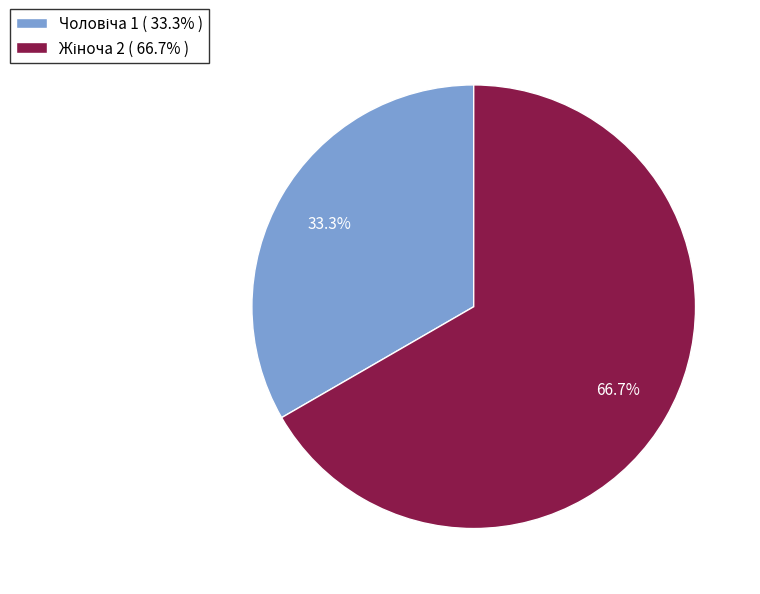

Is there any slice that represents more than half of the pie?

Yes